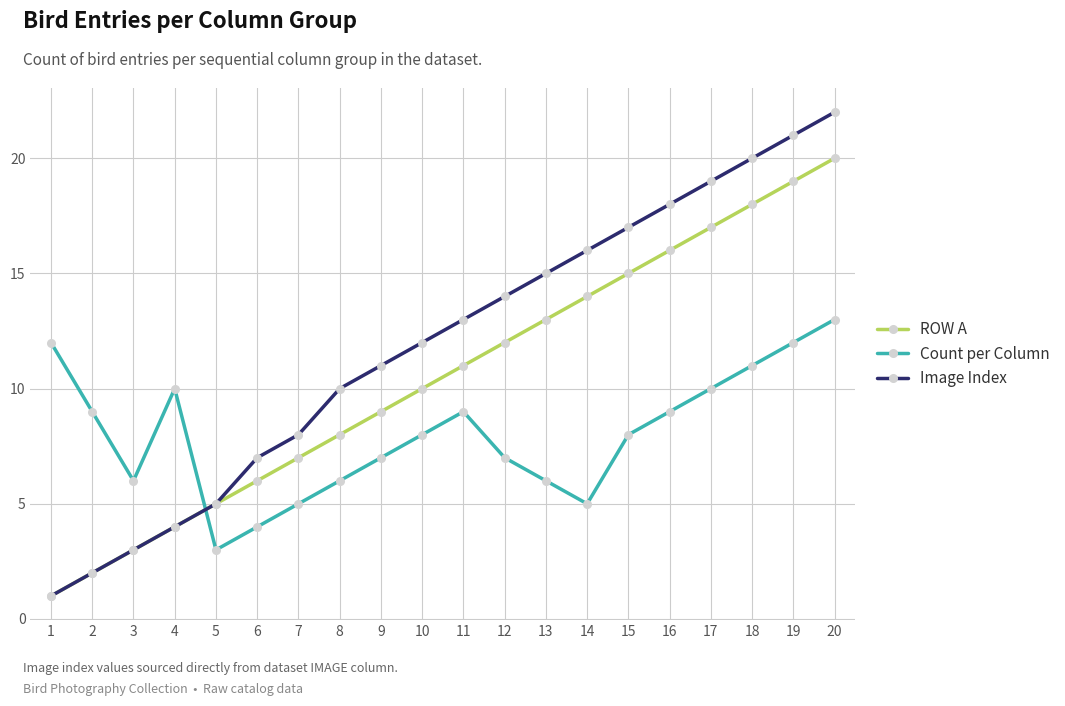

Reading left to right, what are all the values shown in this chart?

ROW A: 1=1	2=2	3=3	4=4	5=5	6=6	7=7	8=8	9=9	10=10	11=11	12=12	13=13	14=14	15=15	16=16	17=17	18=18	19=19	20=20
Count per Column: 1=12	2=9	3=6	4=10	5=3	6=4	7=5	8=6	9=7	10=8	11=9	12=7	13=6	14=5	15=8	16=9	17=10	18=11	19=12	20=13
Image Index: 1=1	2=2	3=3	4=4	5=5	6=7	7=8	8=10	9=11	10=12	11=13	12=14	13=15	14=16	15=17	16=18	17=19	18=20	19=21	20=22